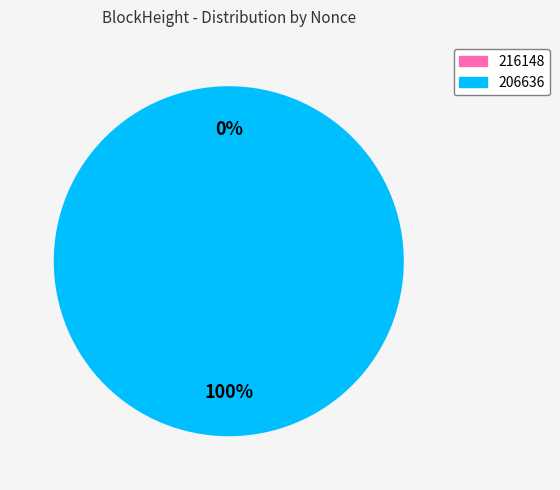

What is the largest slice in the pie chart?

206636